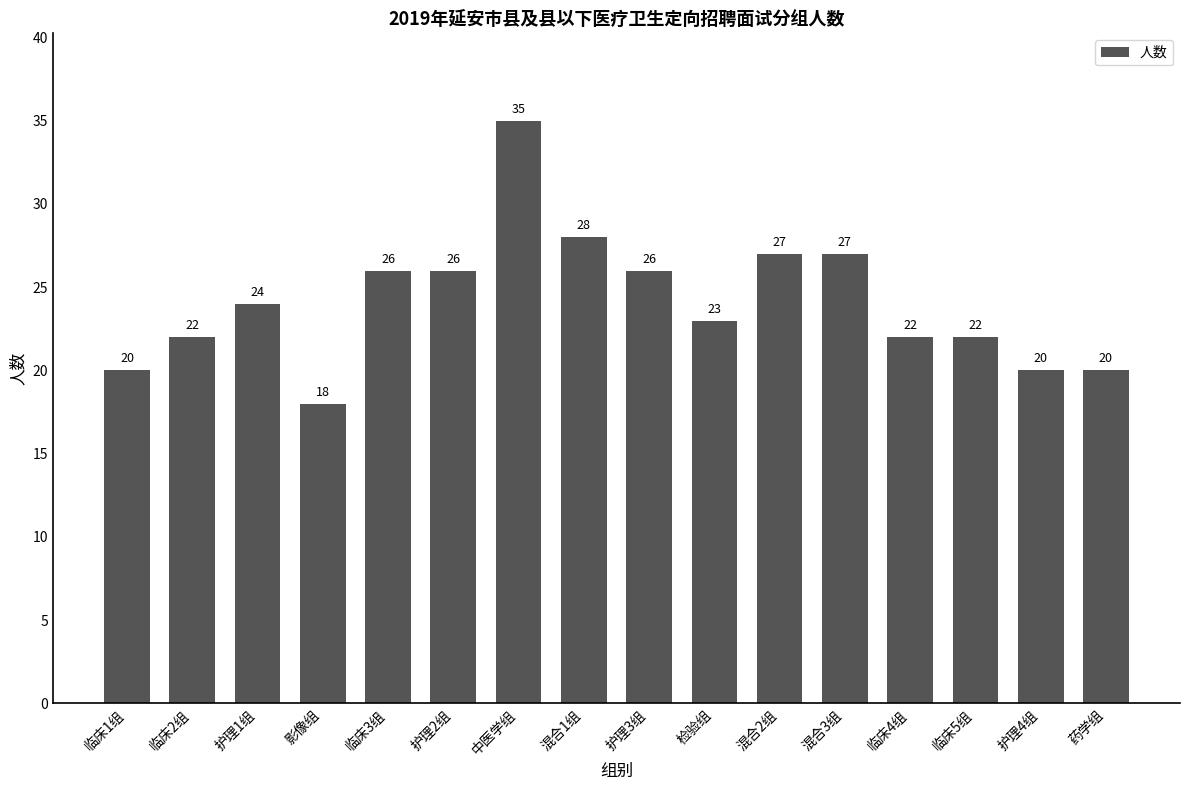

Reading left to right, extract all data points from this chart.

临床1组=20	临床2组=22	护理1组=24	影像组=18	临床3组=26	护理2组=26	中医学组=35	混合1组=28	护理3组=26	检验组=23	混合2组=27	混合3组=27	临床4组=22	临床5组=22	护理4组=20	药学组=20